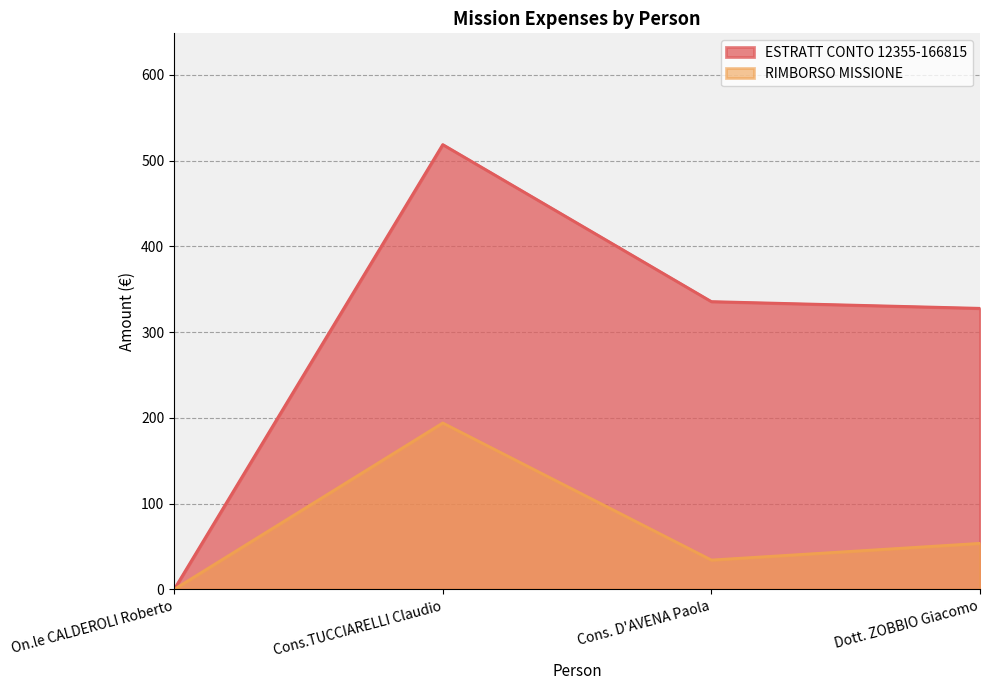

Is it true that ESTRATT CONTO 12355-166815 equals 518.7 at Cons.TUCCIARELLI Claudio?

True